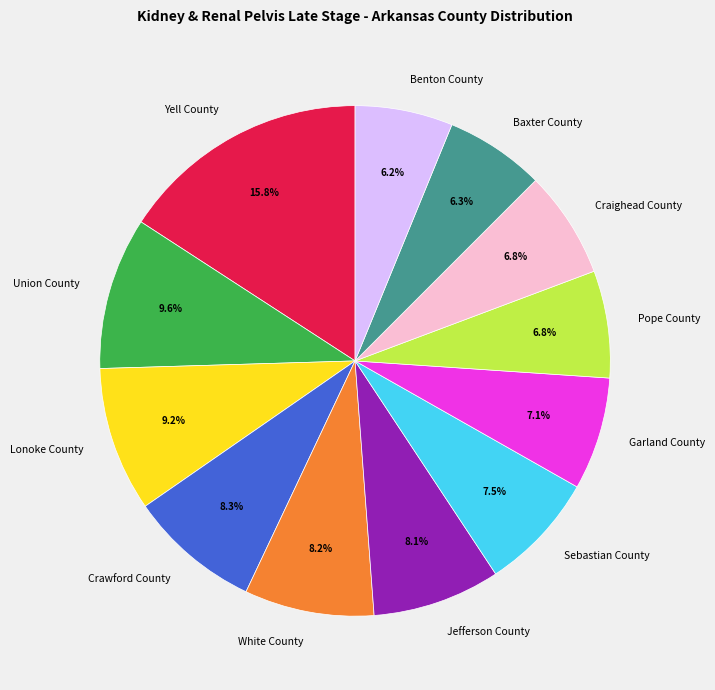

Which category has the biggest portion of the pie?

Yell County